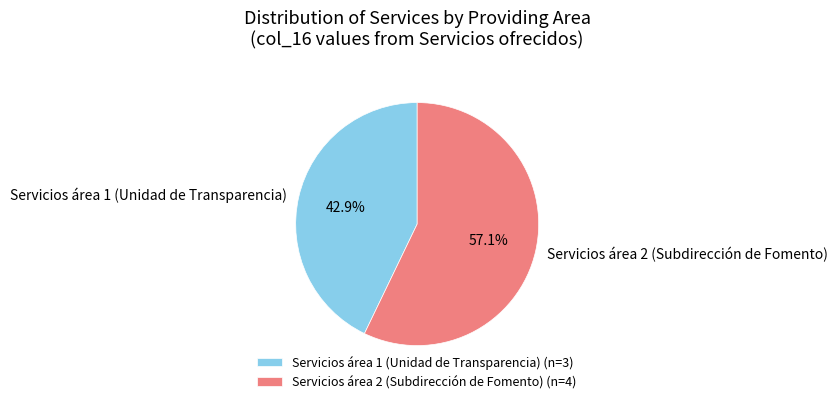

Approximately how many times larger is the value at Servicios área 1 (Unidad de Transparencia) compared to Servicios área 2 (Subdirección de Fomento)?

0.8